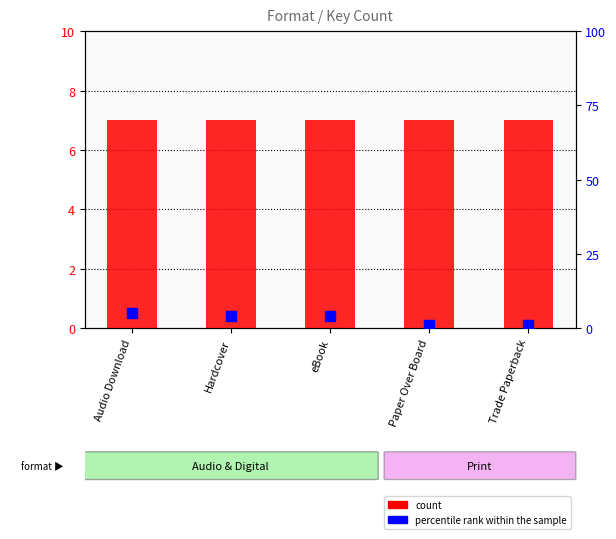

What are all the series names shown in the legend?

count, percentile rank within the sample